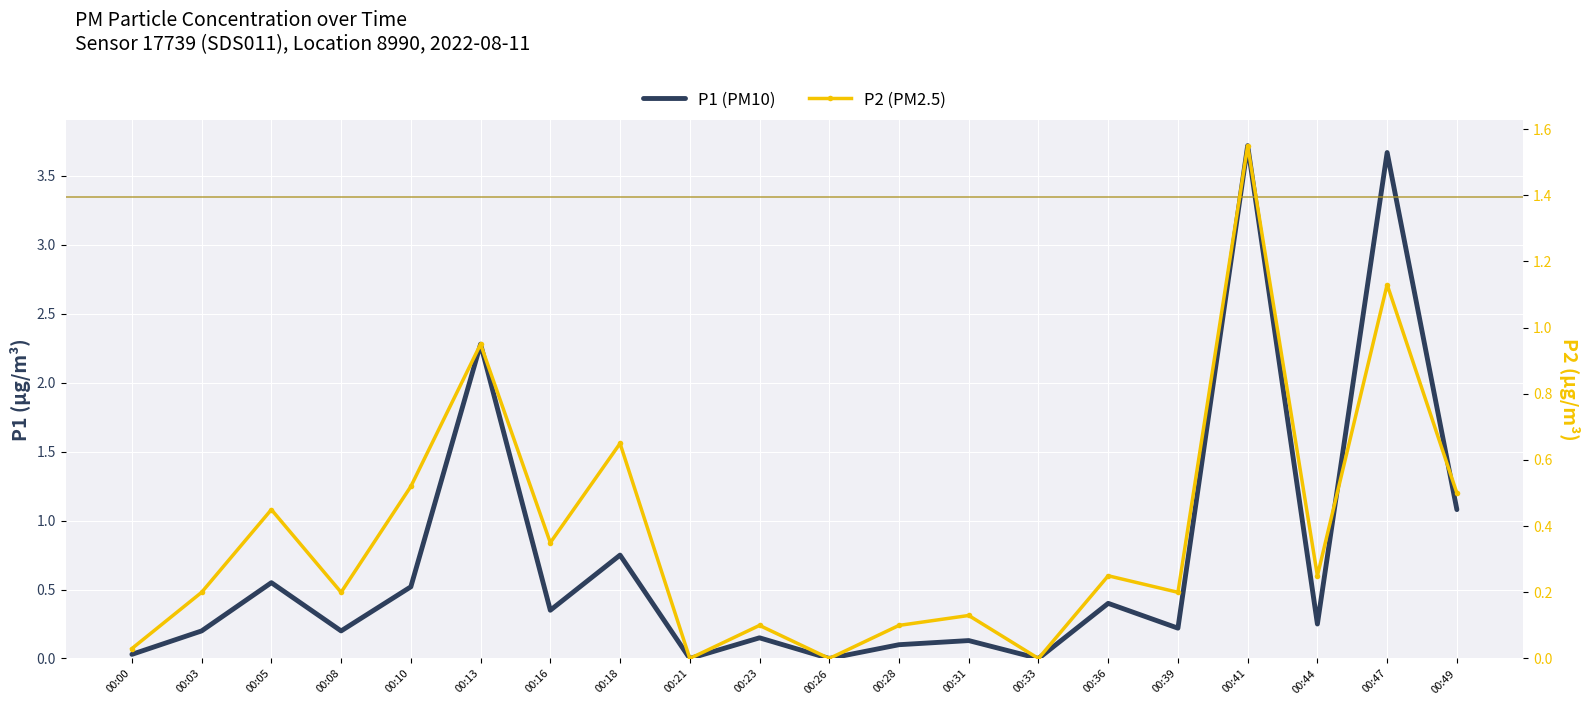

List the series in order of their overall mean, highest first.

P1, P2